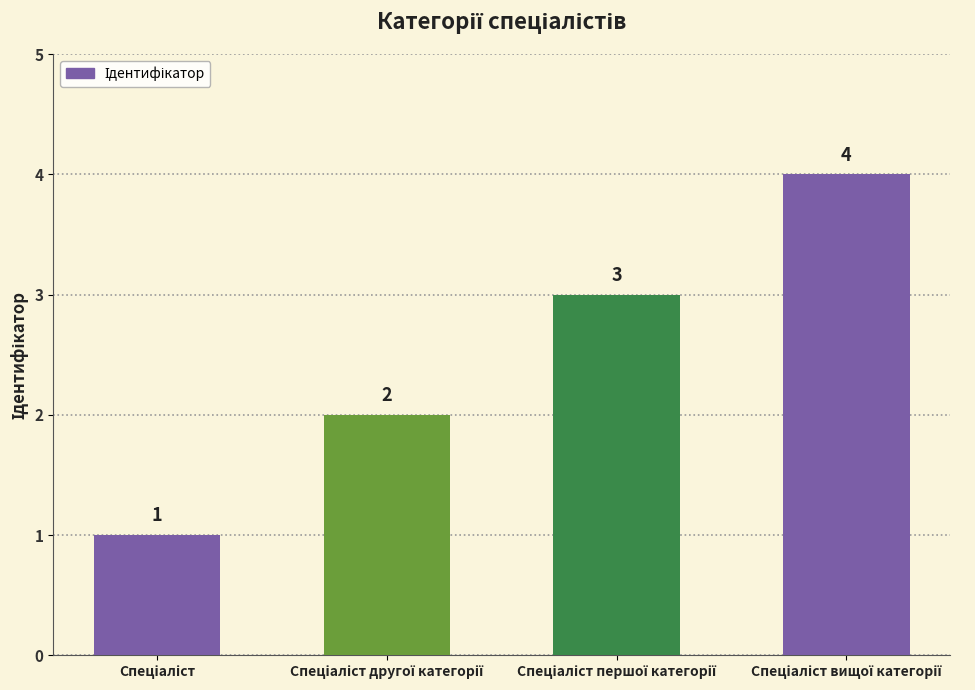

What is the value of the 4th bar from the left?

4